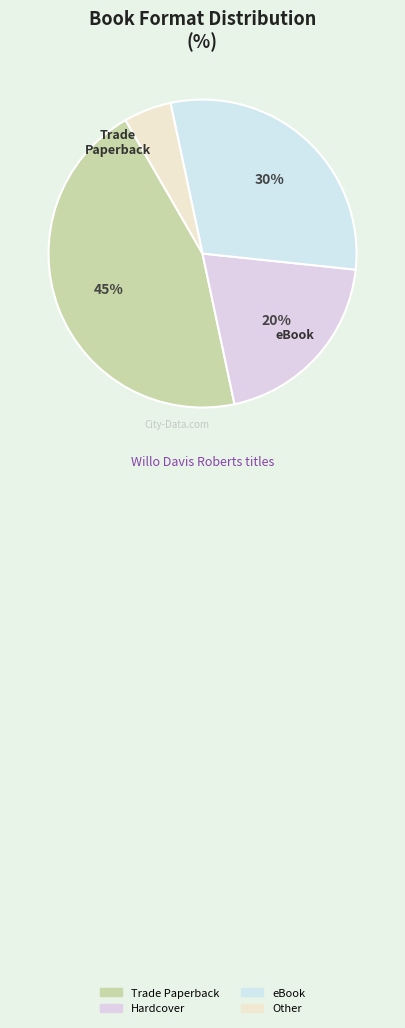

How many slices are in this pie chart?

4